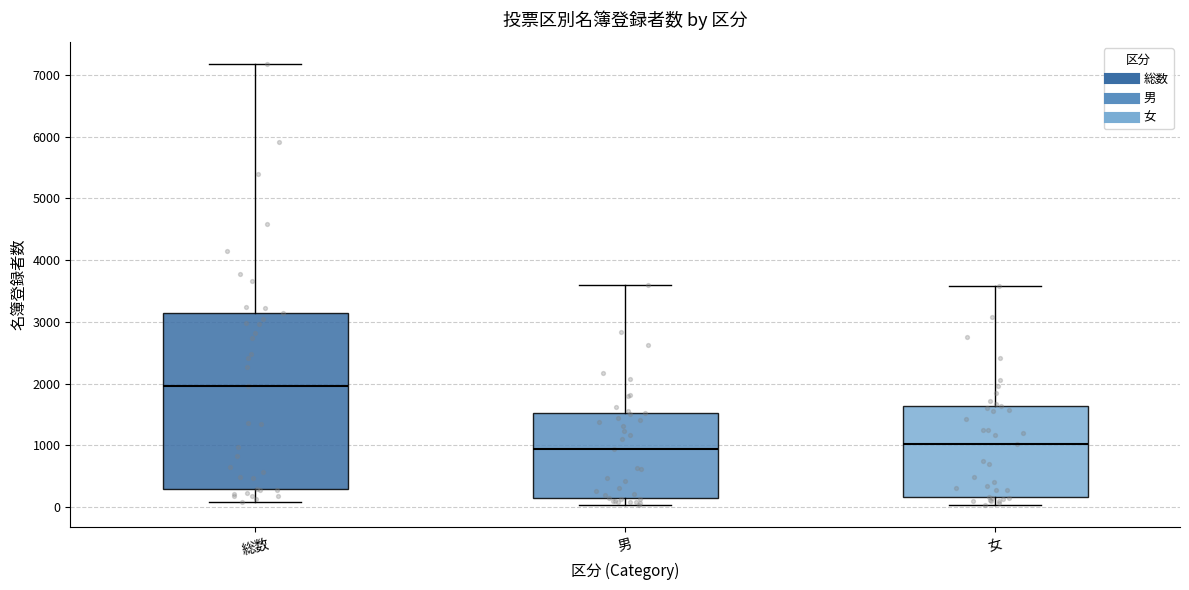

Which box has the highest median line?

総数